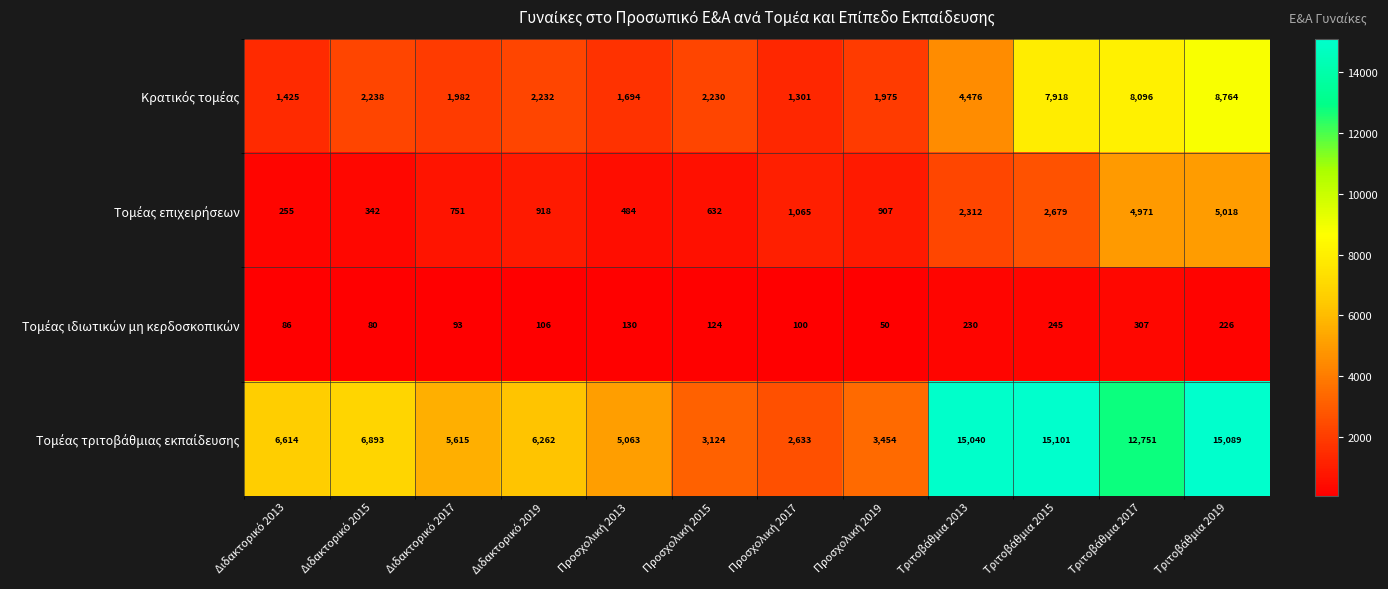

What is the minimum value shown in the chart?

50